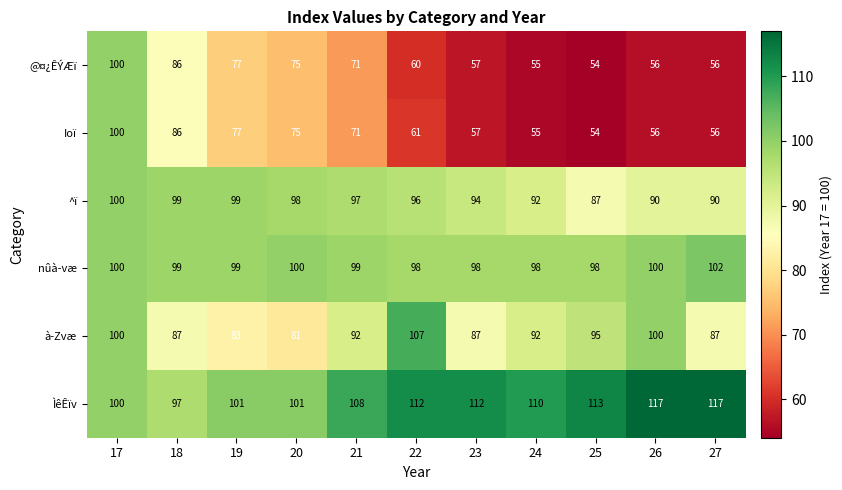

At how many categories does at least one series exceed 58?

11